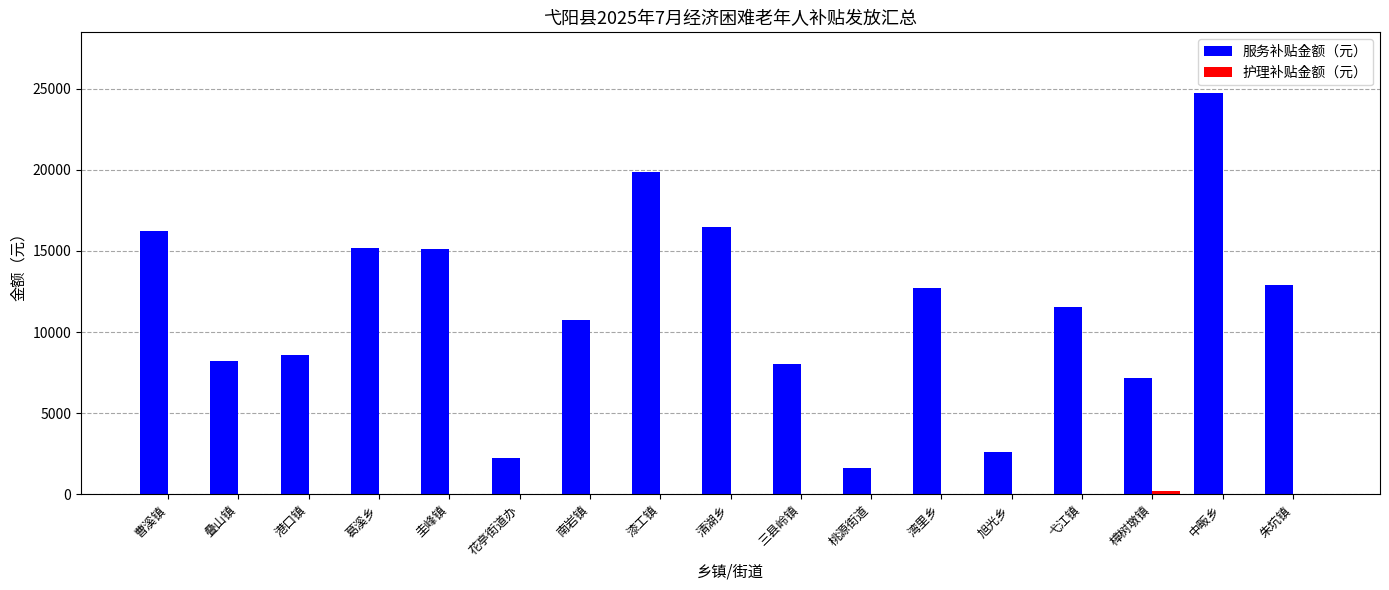

What is the sum of all 服务补贴金额（元） values?

194000